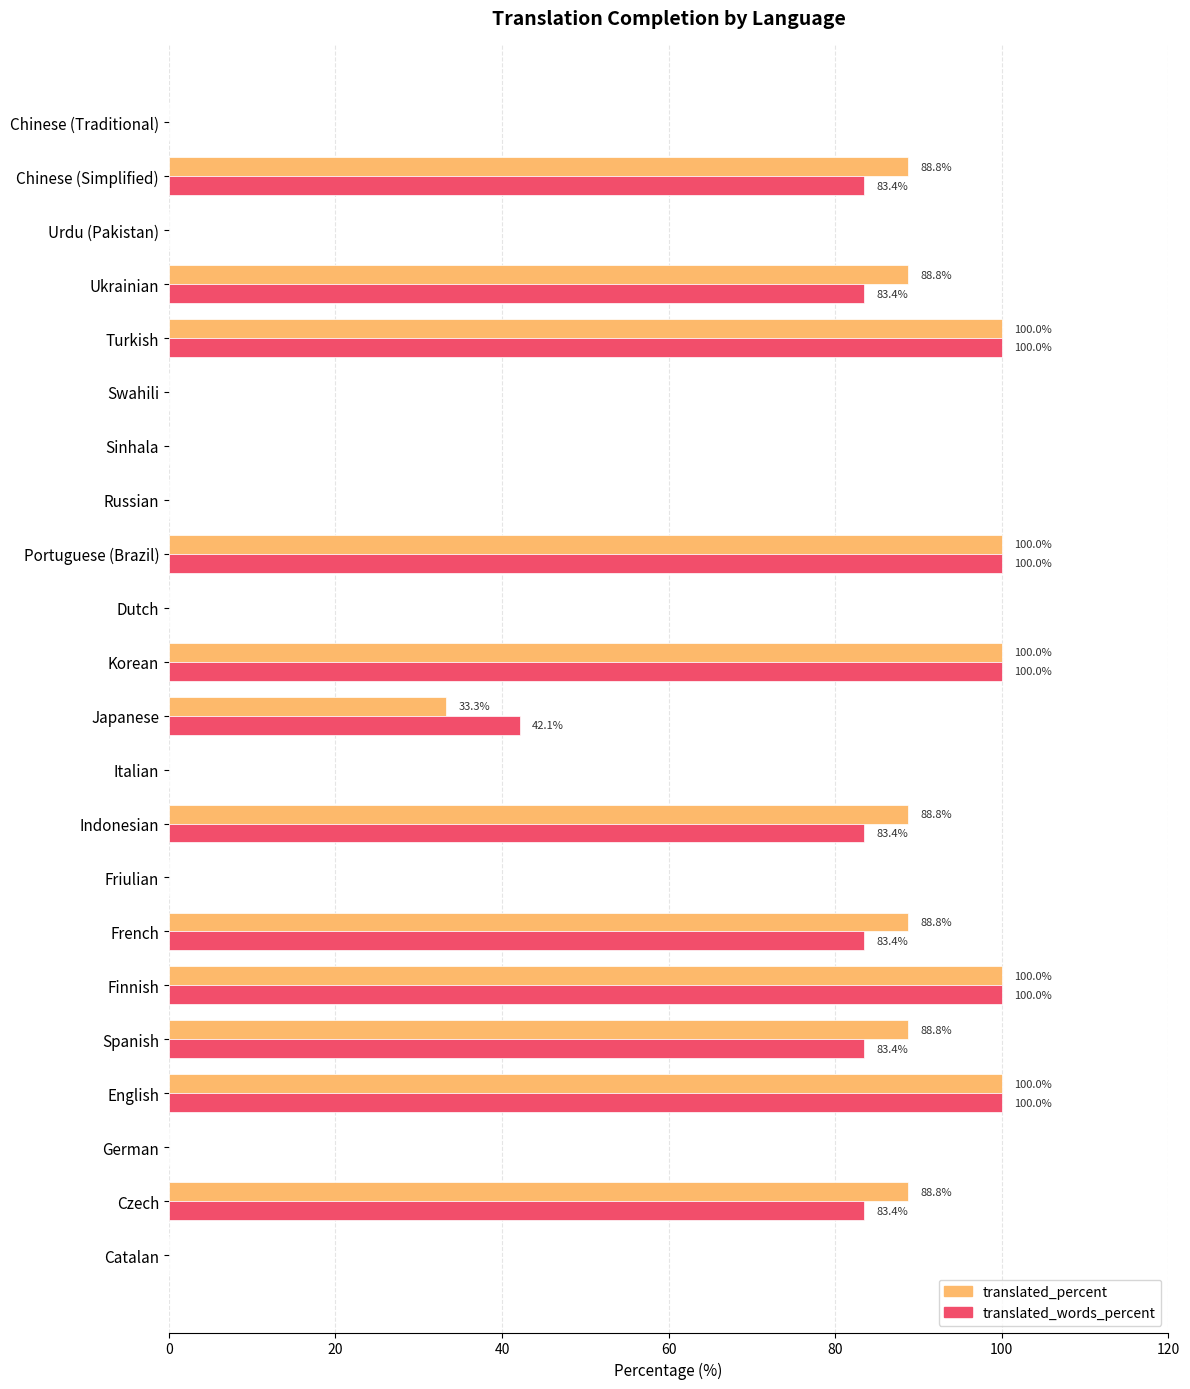

Where is translated_percent nearest to the value 50?

Japanese